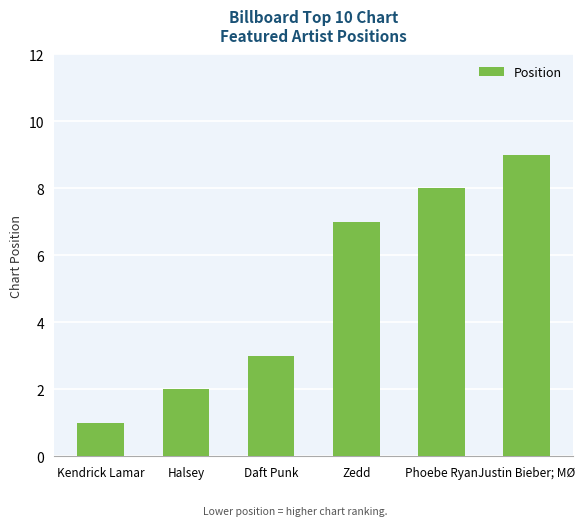

What position from the left is Justin Bieber; MØ?

6